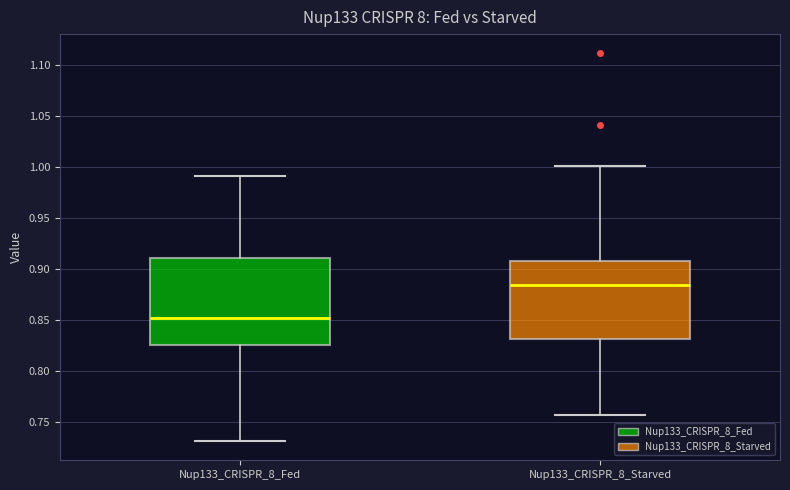

Which box is the tallest, from its lower edge to its upper edge?

Nup133_CRISPR_8_Fed